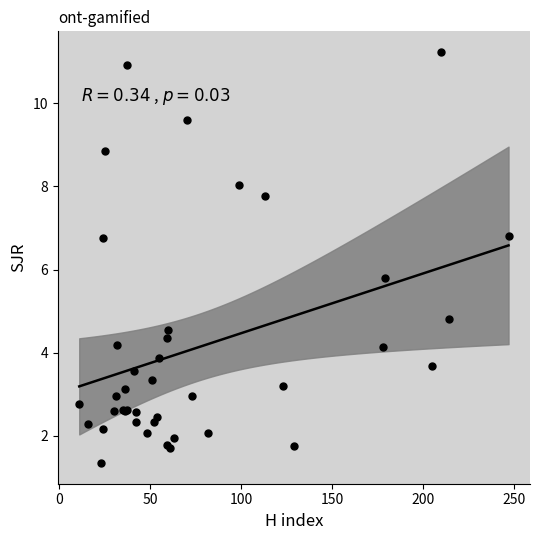

What Y value in the scatter plot is closest to 6?

5.8